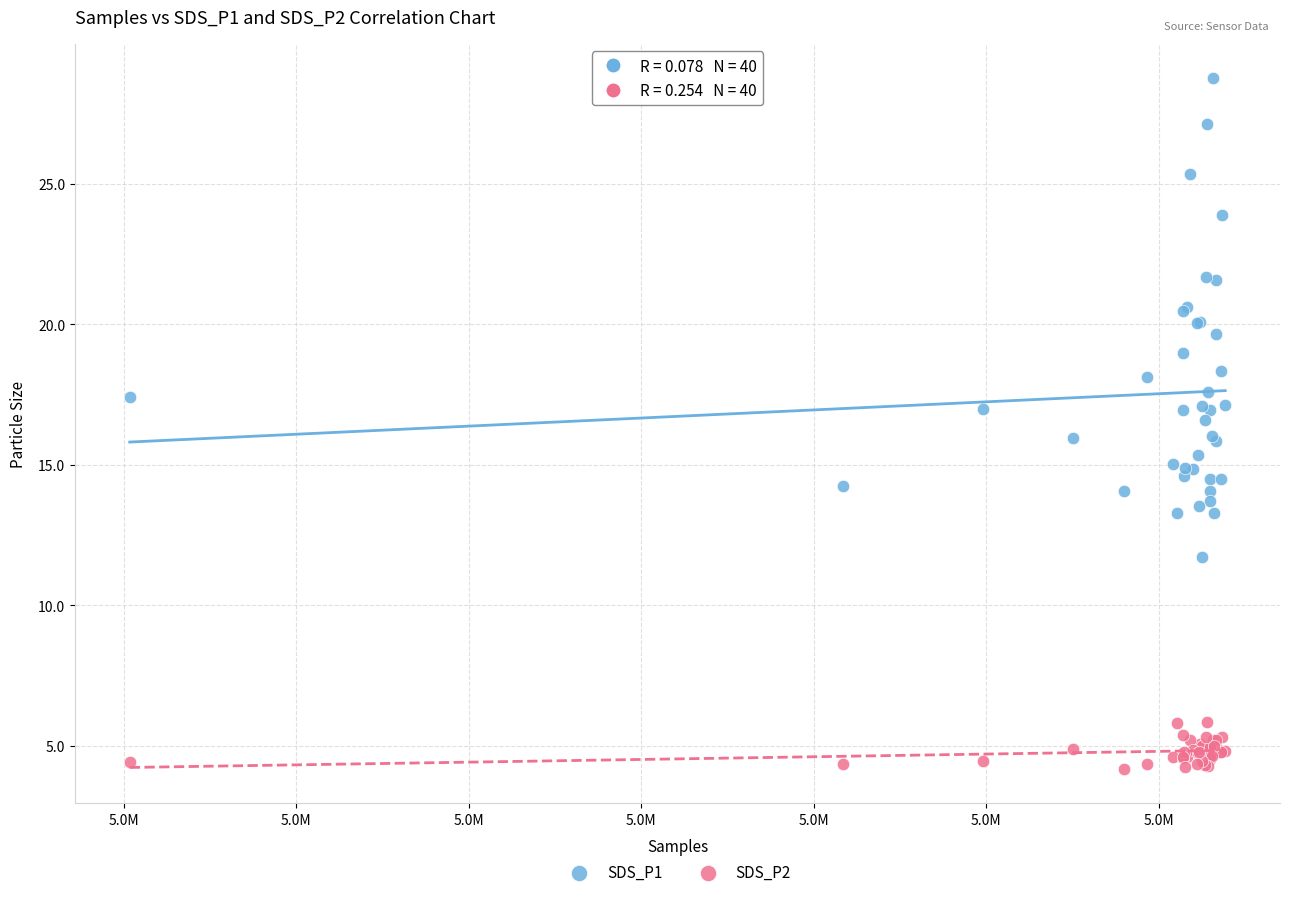

Which series reaches the maximum Y coordinate?

SDS_P1